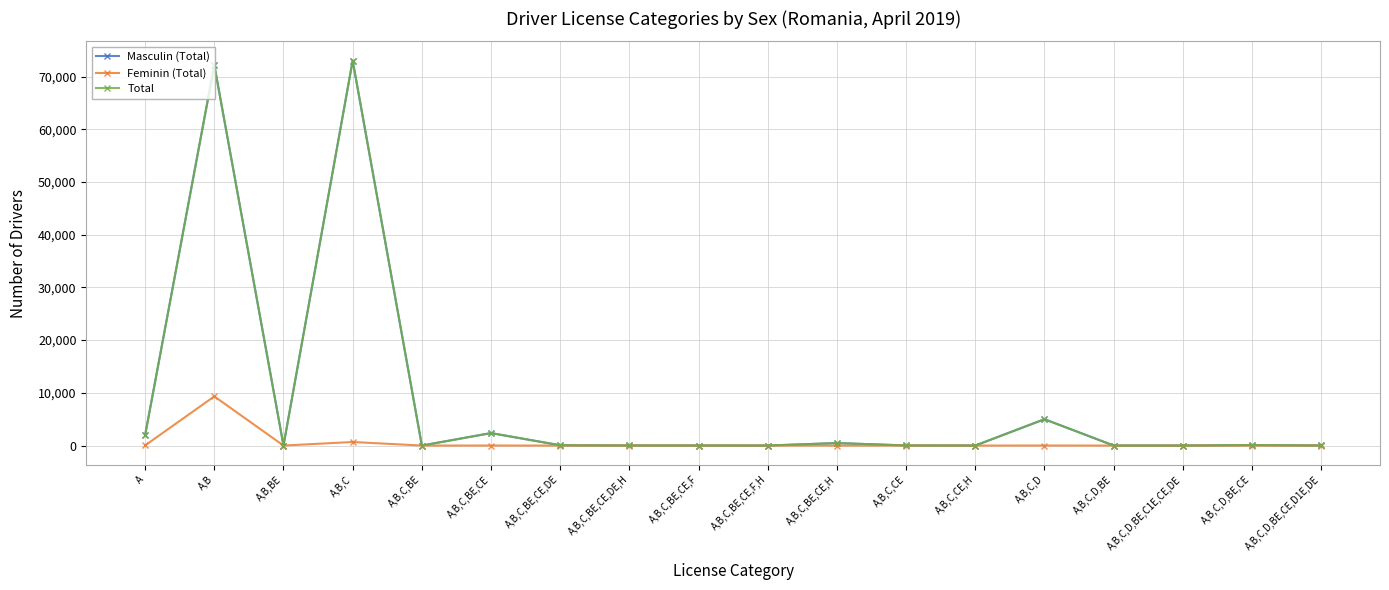

What is the difference between the highest and lowest values at A,B,C,BE?

2